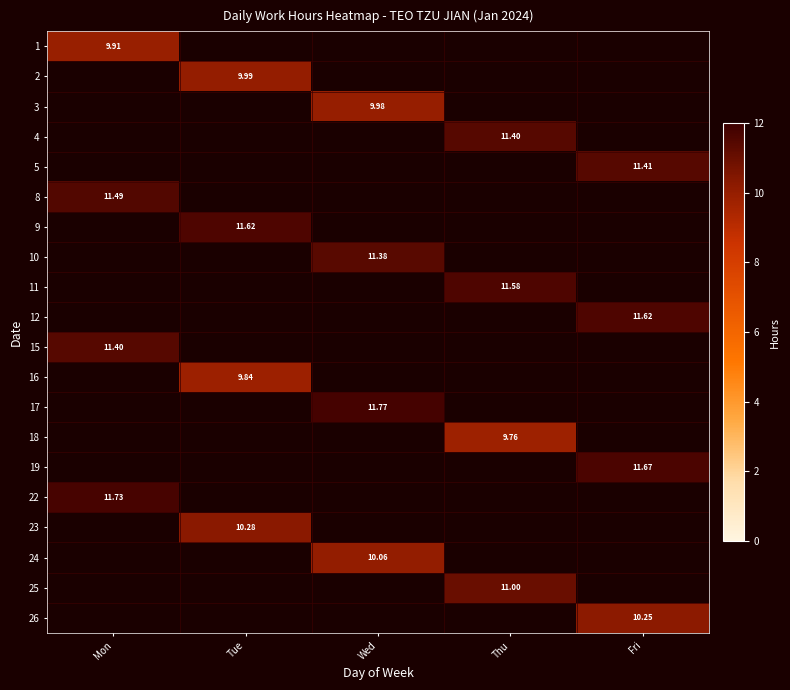

What is the minimum value shown in the chart?

9.8